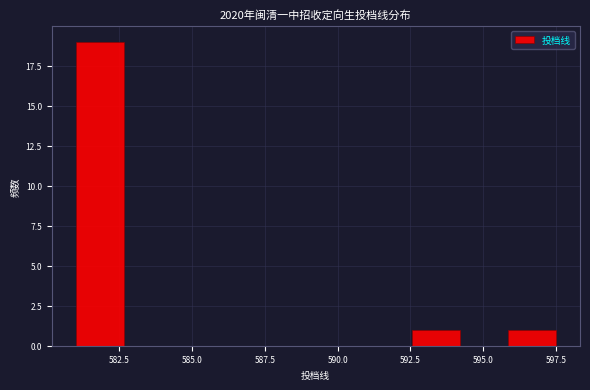

Read against the x-axis, roughly where is the centre of the tallest bar?

582.0